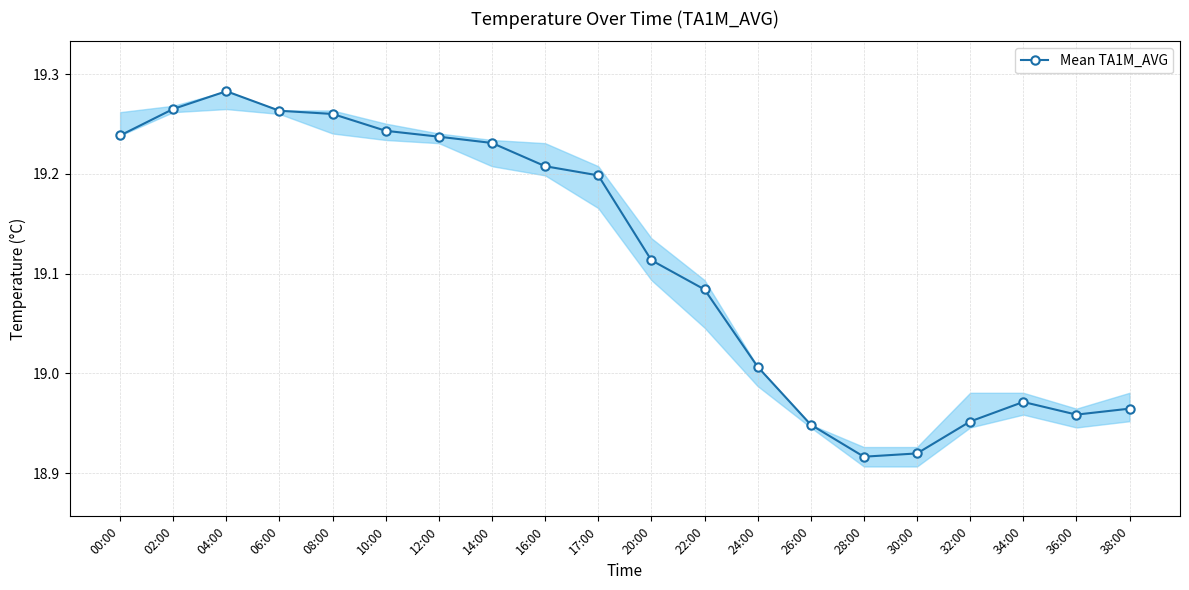

At which category does the chart reach its peak across all series?

04:00